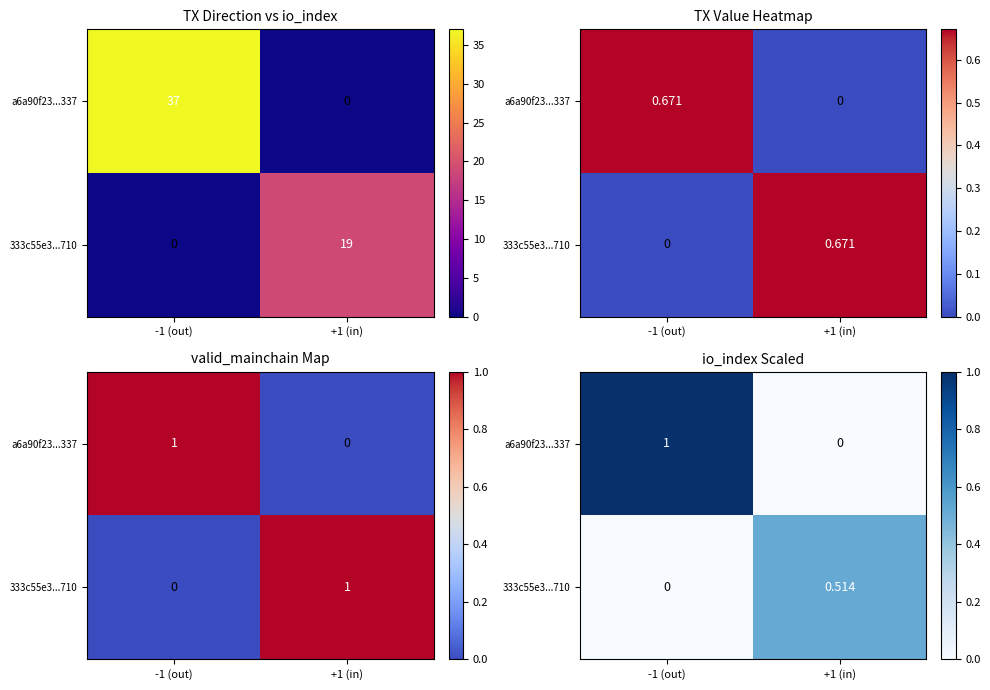

How many values in the 333c55e3...710 series exceed 0?

1